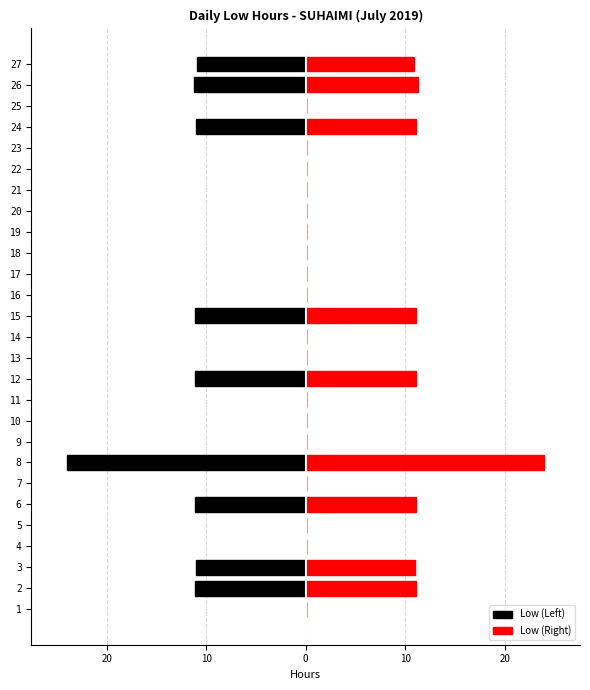

What is the lowest value of the Low (Left) series?

-24.0